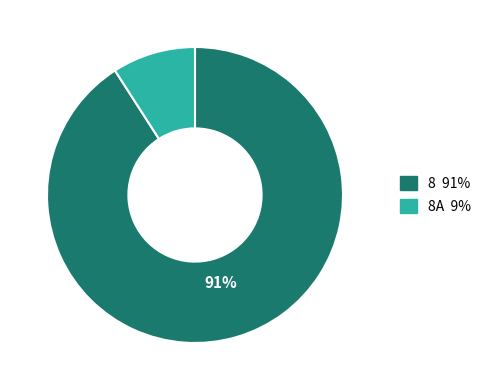

Is there any slice that represents more than half of the pie?

Yes